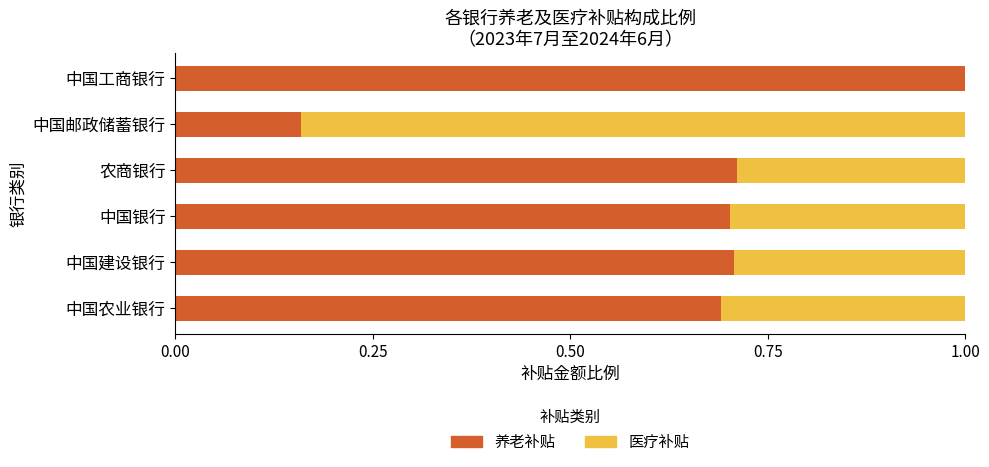

The 养老补贴 series shows 0.3 at 中国银行. True or false?

False